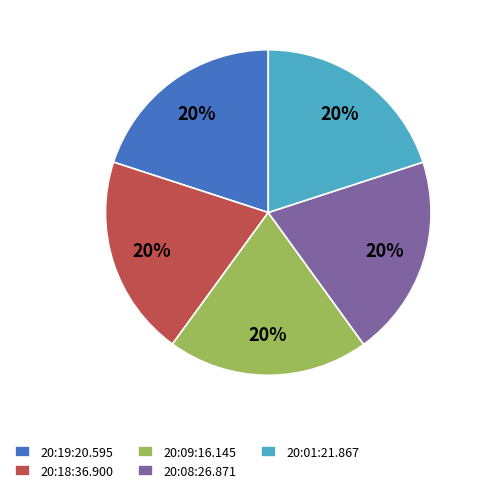

Is it true that 20:18:36.900 is 28% of the pie?

False